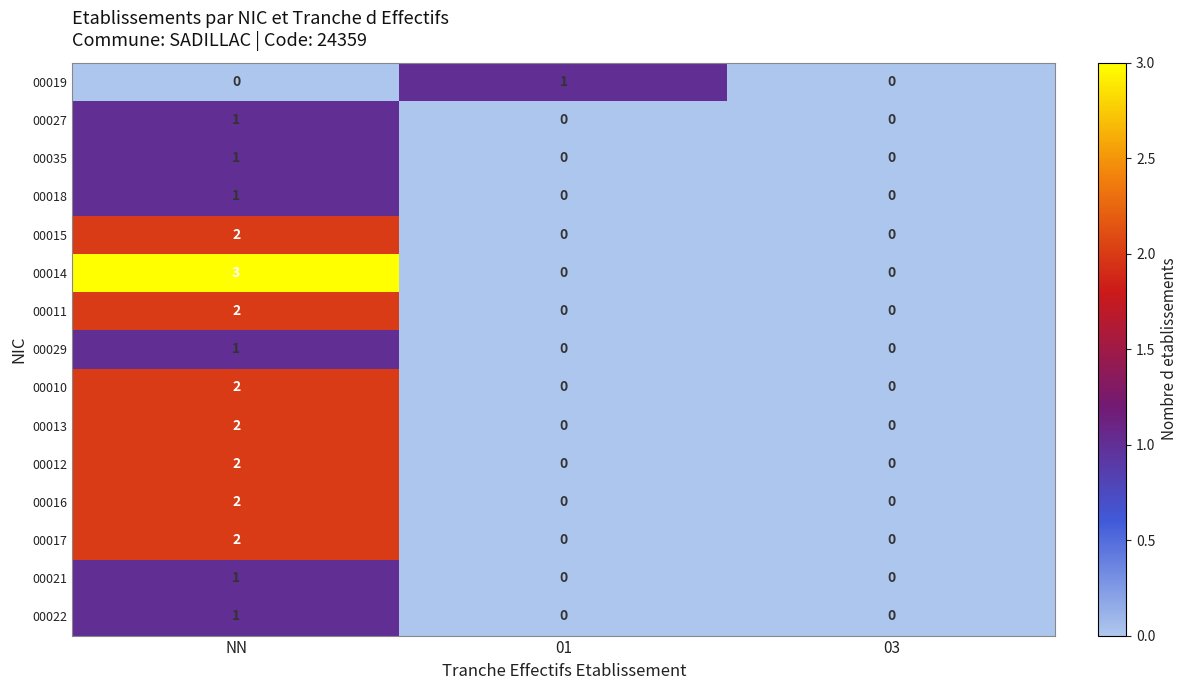

What is the greatest value displayed?

3